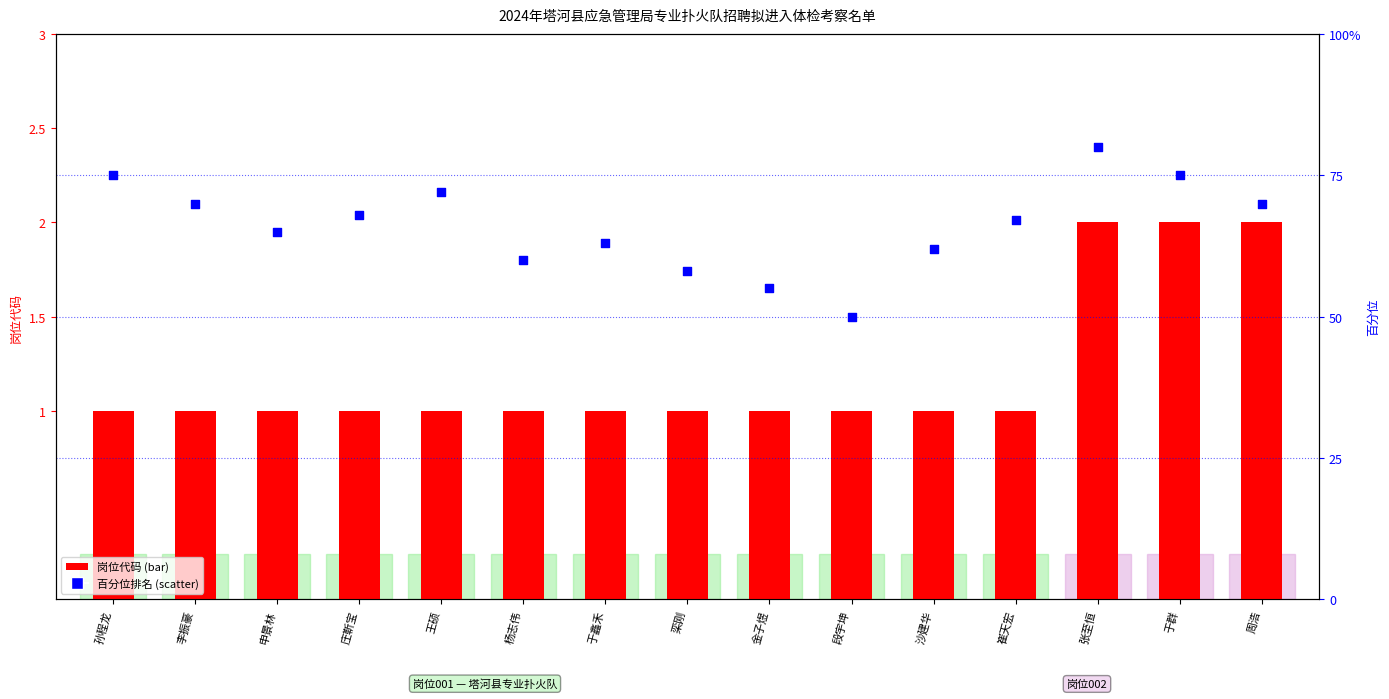

What is the total value across all series at 杨志伟?

61